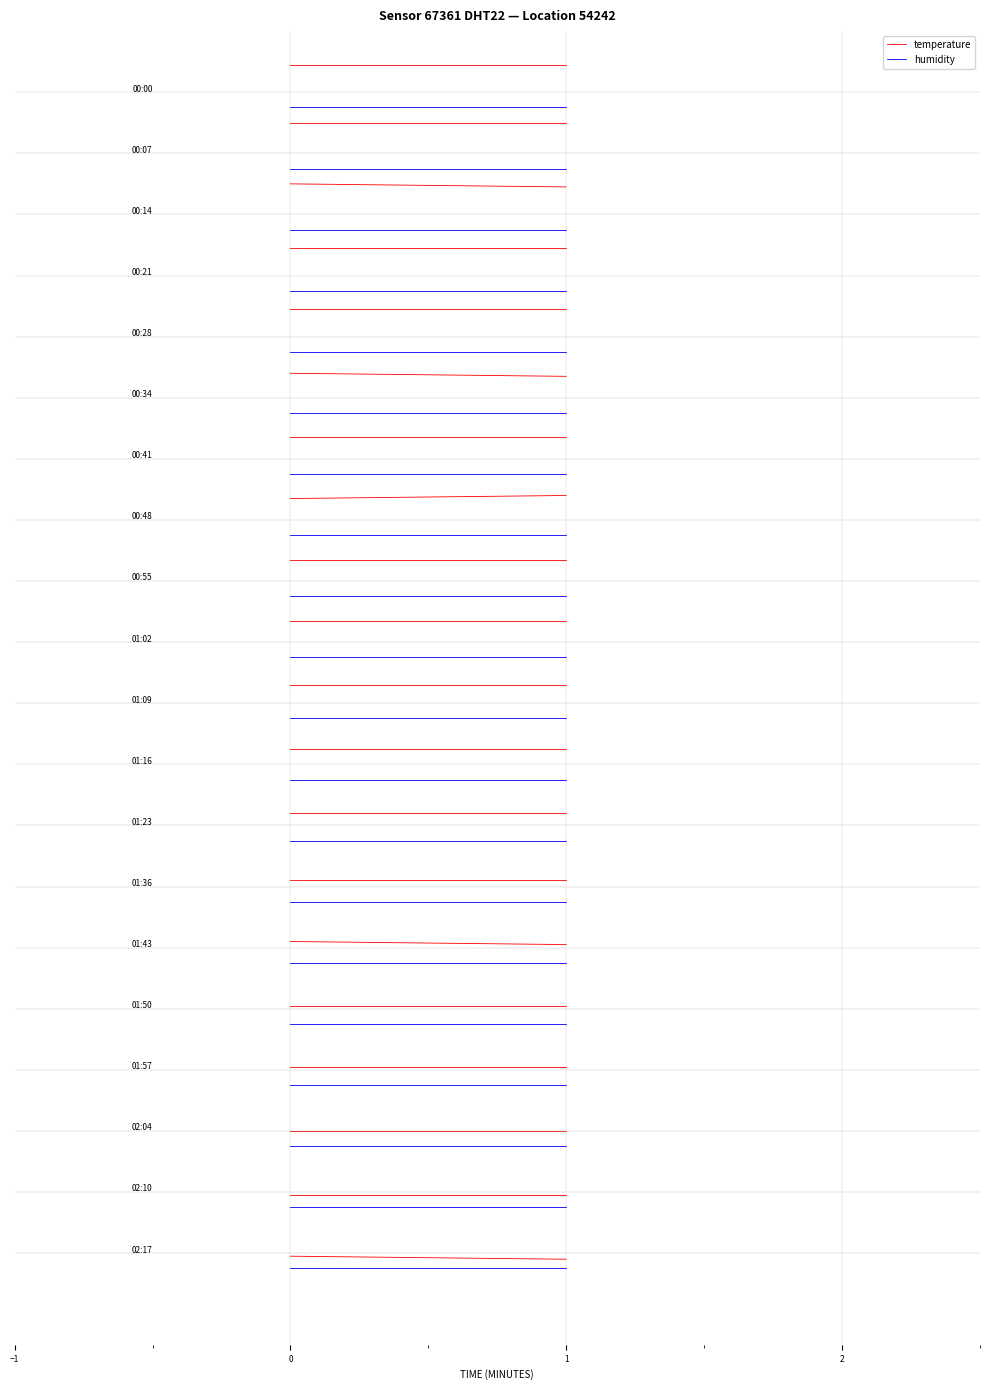

Rank the series by their maximum value, from lowest to highest.

humidity, temperature